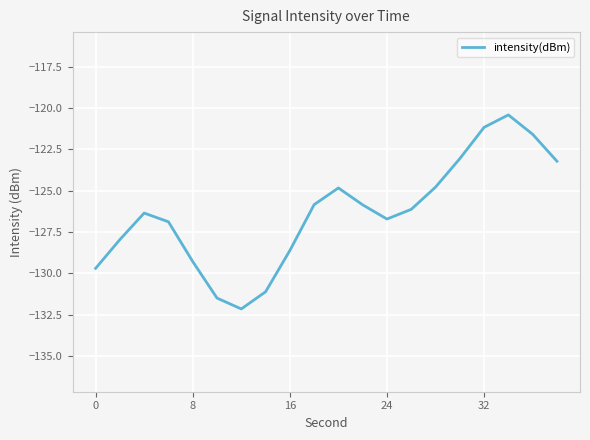

What is the minimum value shown in the chart?

-132.1